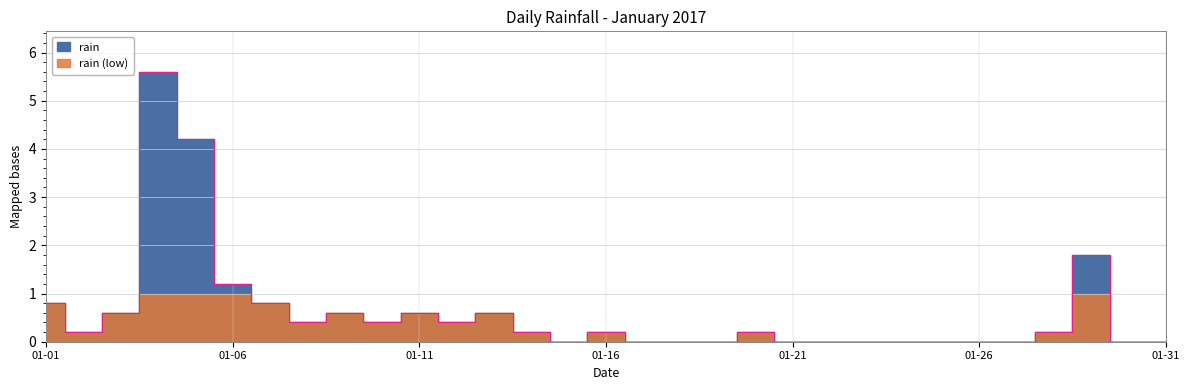

How many interior local valleys (lower than both neighbors) does the data have?

5